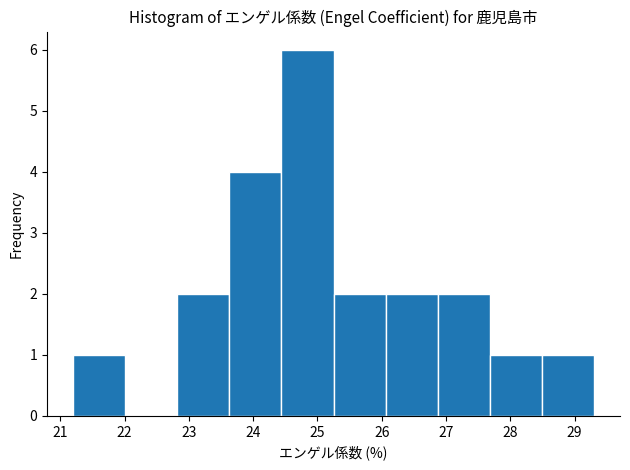

Reading left to right, list every bar in this chart as the range it spans on the x-axis followed by its height. Neither the bar edges nor the heights are printed on the chart, so give them approximately, as read against the axes.

21.20 to 22.01: 1
22.01 to 22.82: 0
22.82 to 23.63: 2
23.63 to 24.44: 4
24.44 to 25.25: 6
25.25 to 26.06: 2
26.06 to 26.87: 2
26.87 to 27.68: 2
27.68 to 28.49: 1
28.49 to 29.30: 1